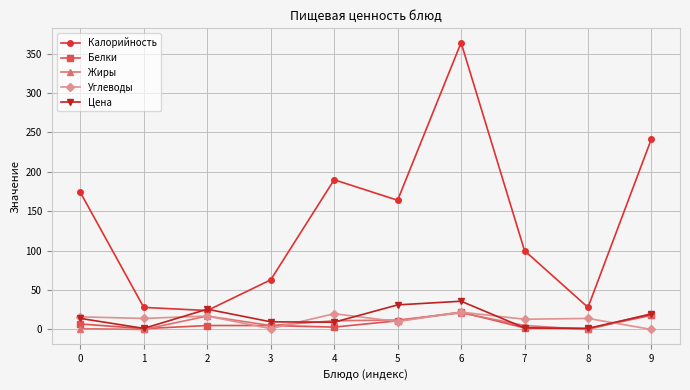

How many lines are shown in the chart?

5